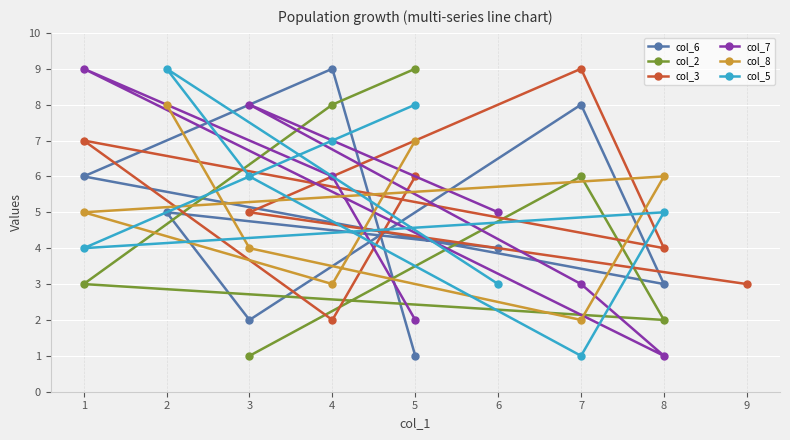

What is the sum of all col_2 values?

29